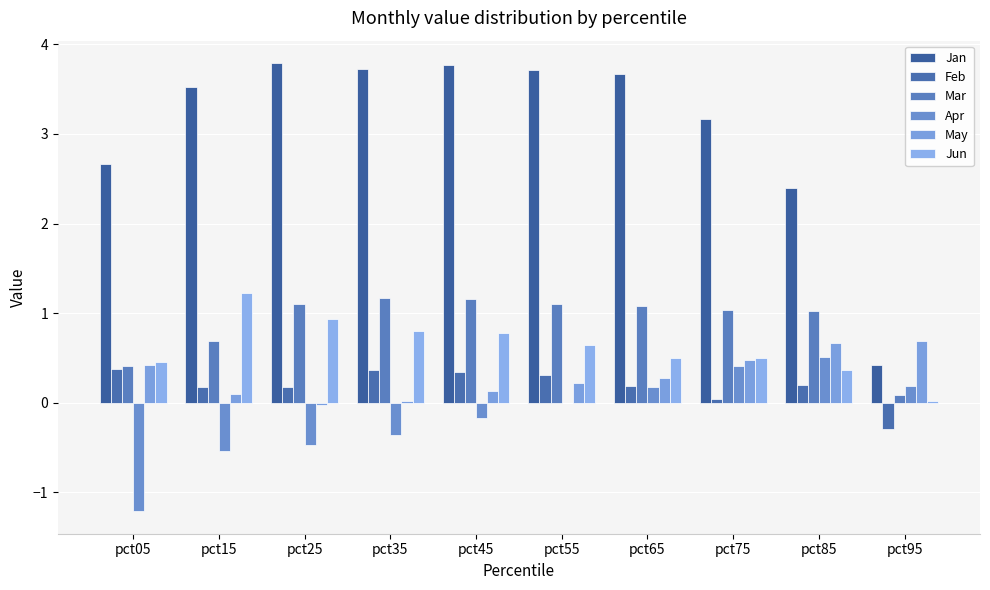

Reading left to right, what are all the values shown in this chart?

Jan: 2.7	3.5	3.8	3.7	3.8	3.7	3.7	3.2	2.4	0.4
Feb: 0.4	0.2	0.2	0.4	0.3	0.3	0.2	0.0	0.2	-0.3
Mar: 0.4	0.7	1.1	1.2	1.2	1.1	1.1	1.0	1.0	0.1
Apr: -1.2	-0.5	-0.5	-0.4	-0.2	-0.0	0.2	0.4	0.5	0.2
May: 0.4	0.1	-0.0	0.0	0.1	0.2	0.3	0.5	0.7	0.7
Jun: 0.4	1.2	0.9	0.8	0.8	0.6	0.5	0.5	0.4	0.0